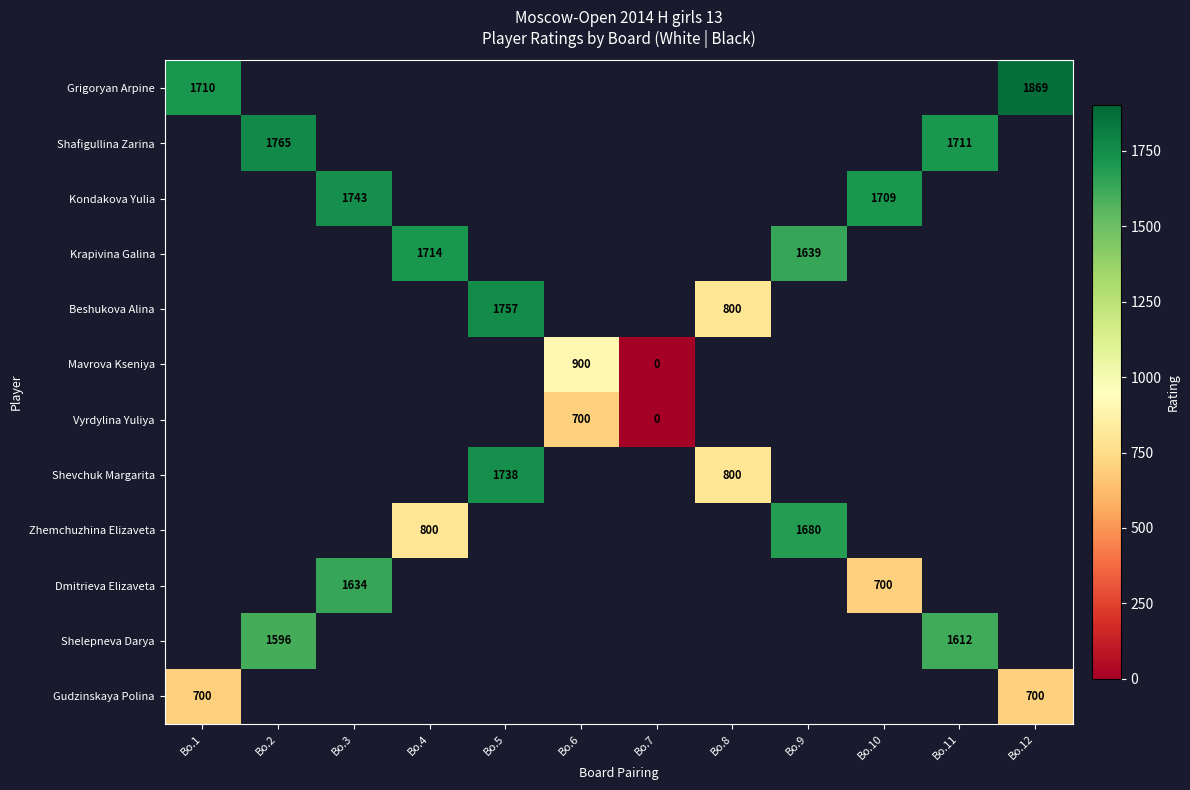

Is it true that Shafigullina Zarina equals 907 at Bo.11?

False